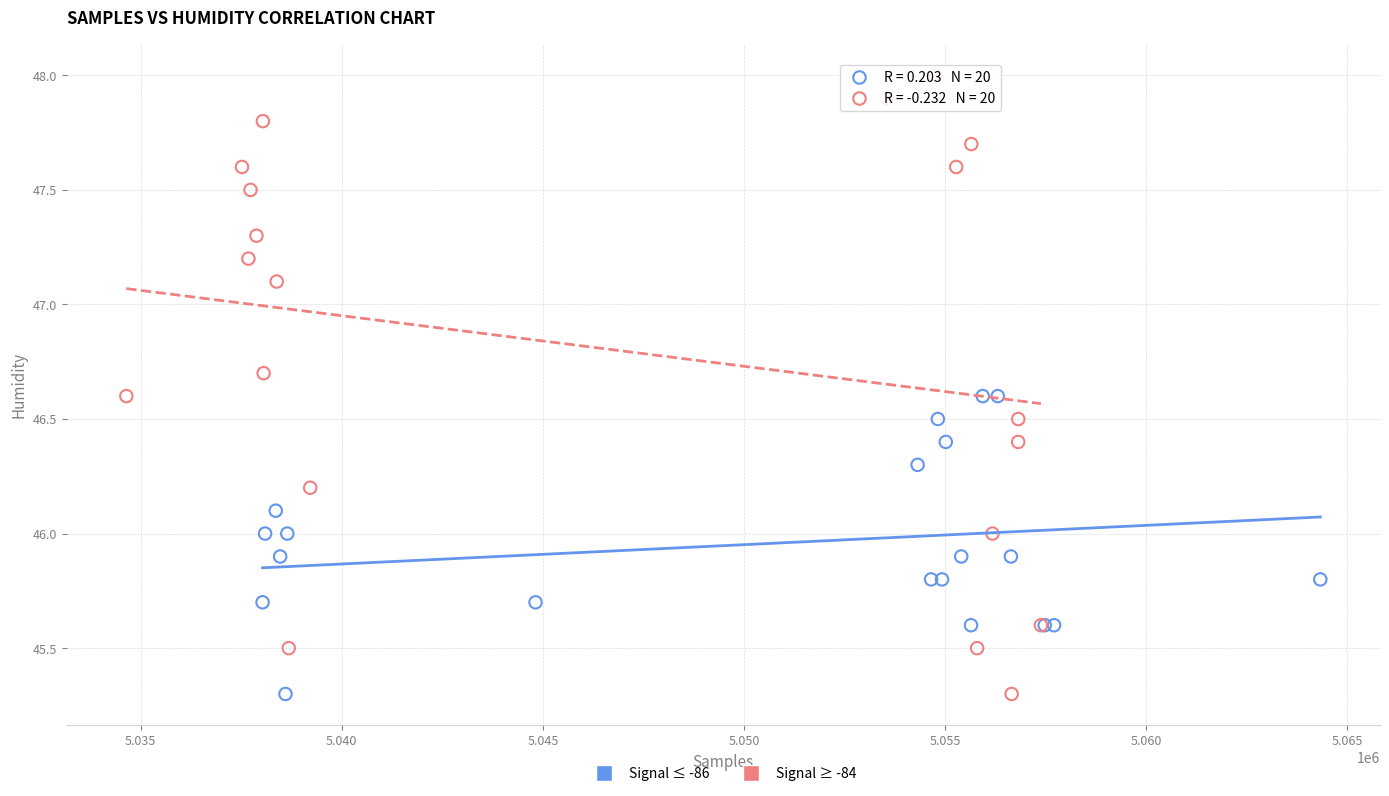

Which series has the largest Y range (max minus min)?

Signal ≥ -84